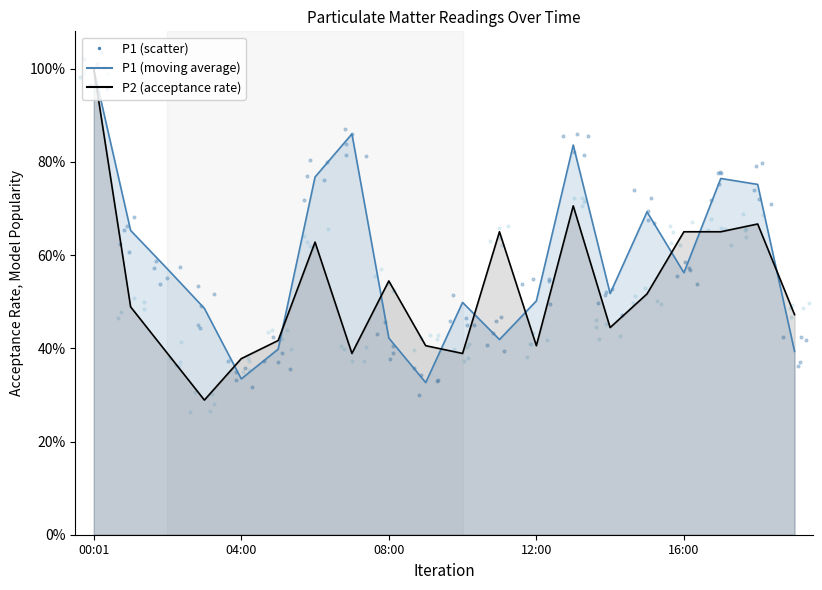

Is the value of P2 at 10:00 greater than the value of P1 at 19:00?

No